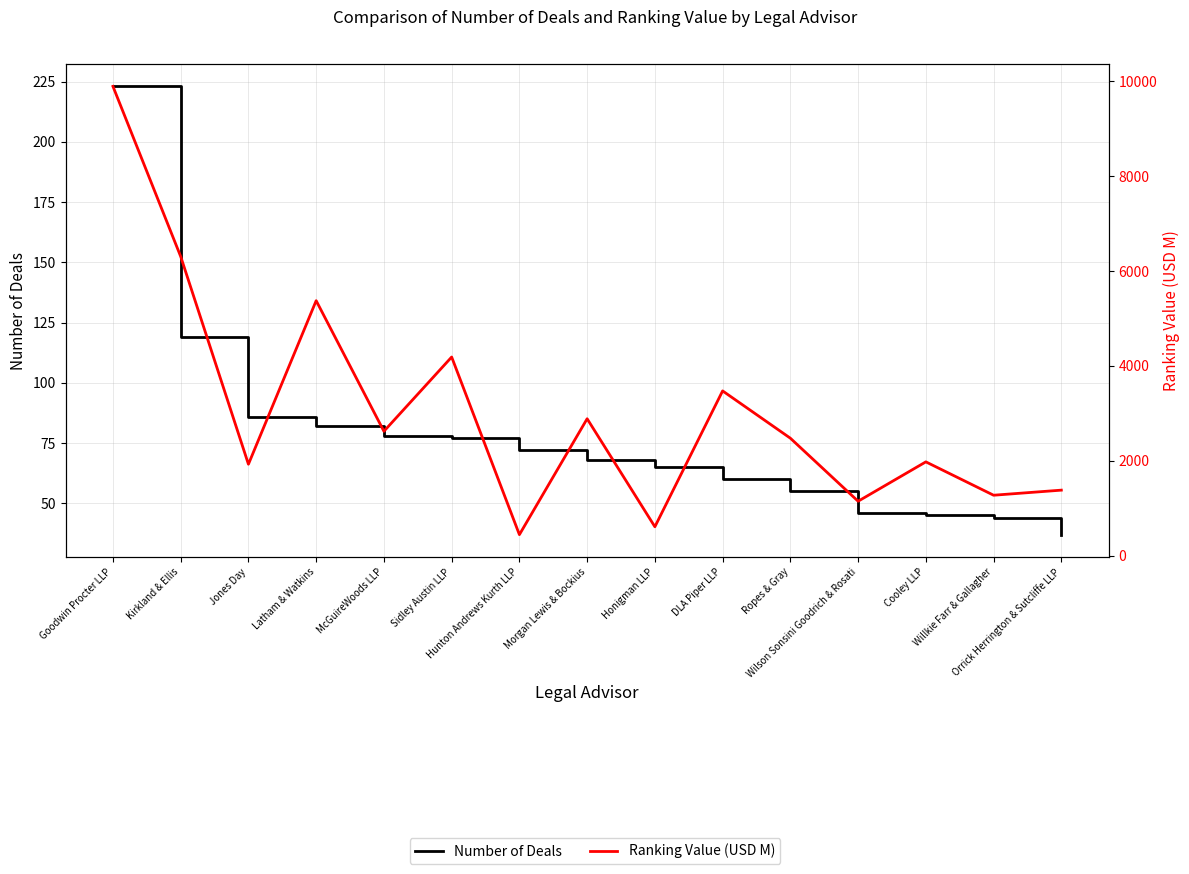

Which series has the widest spread of values?

Ranking Value (USD M)